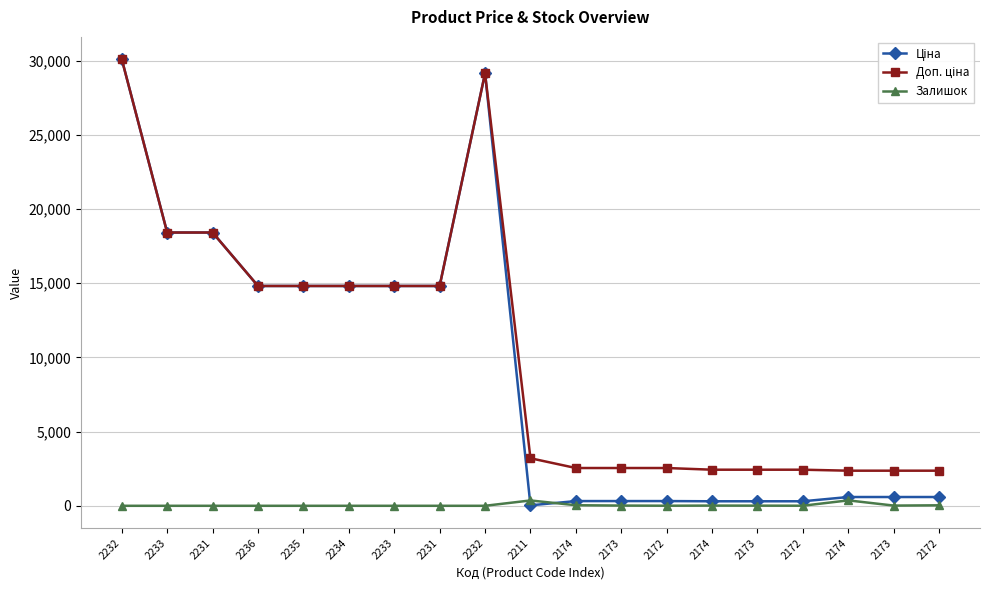

Is this an area chart (filled region under the line)?

No